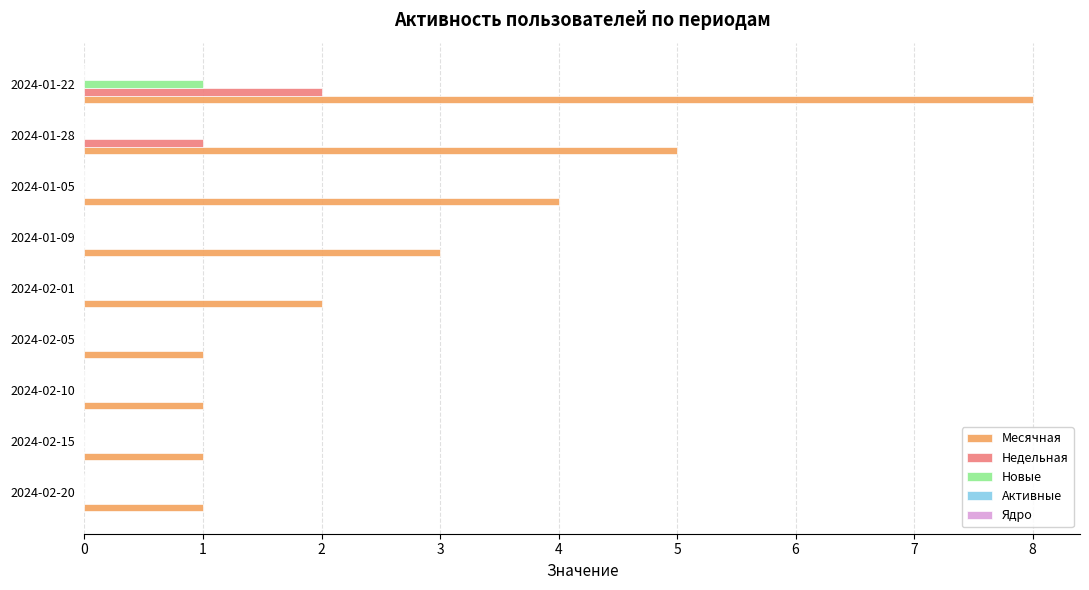

Which series changed the most between 2024-02-10 and 2024-01-05?

Месячная